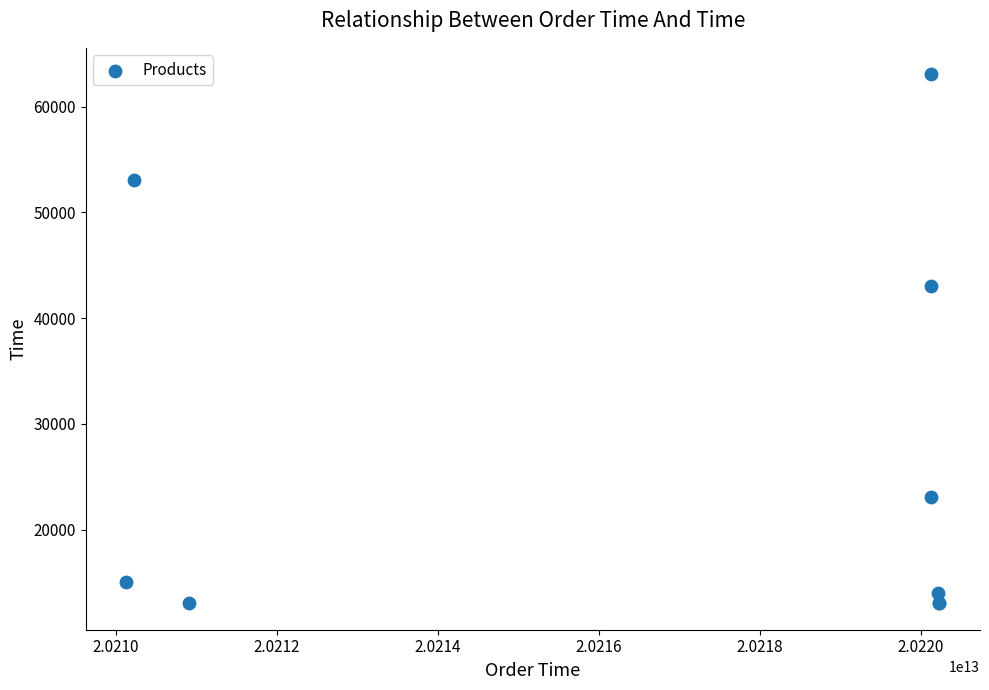

What Y value in the scatter plot is closest to 38043?

43040